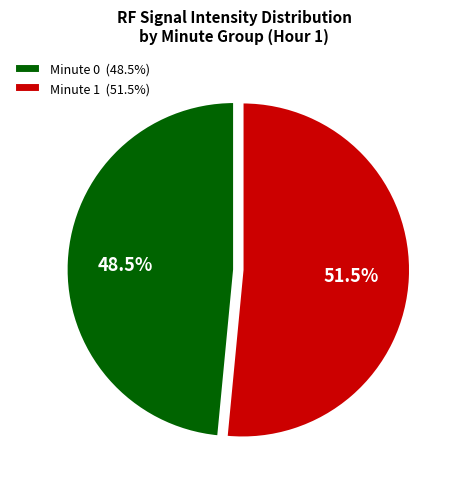

How much of the chart is everything except Minute 0 (48.5%)?

51.5%